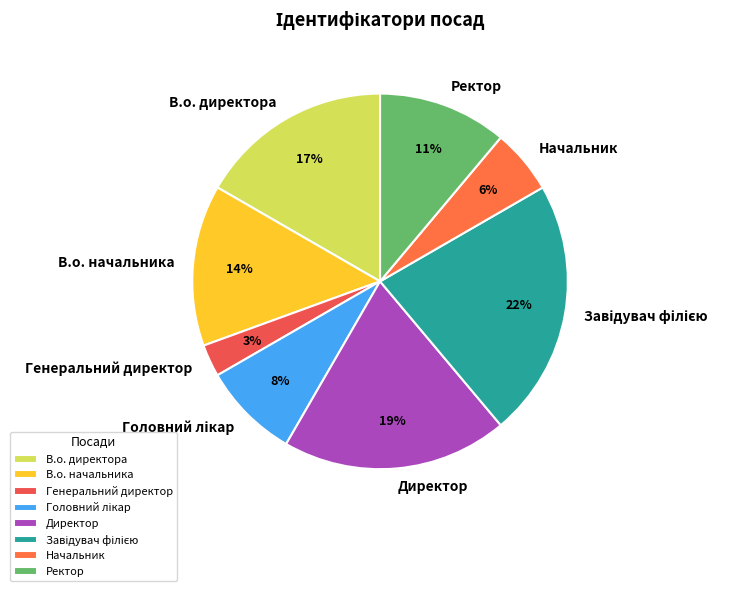

Combined, do Начальник and В.о. начальника account for over 50%?

No